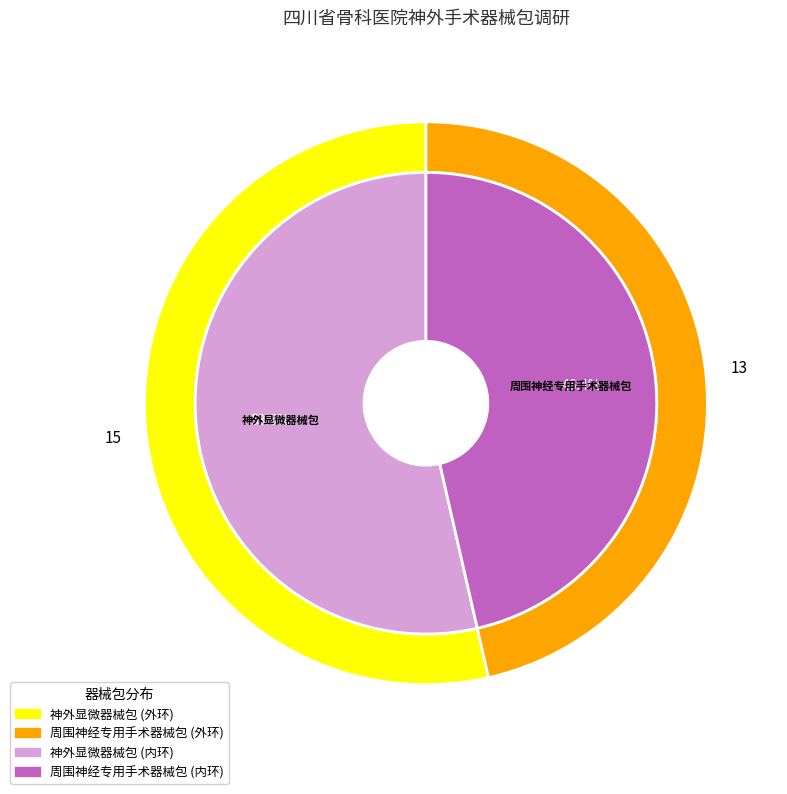

How much of the chart is everything except 周围神经专用手术器械包?

53.6%